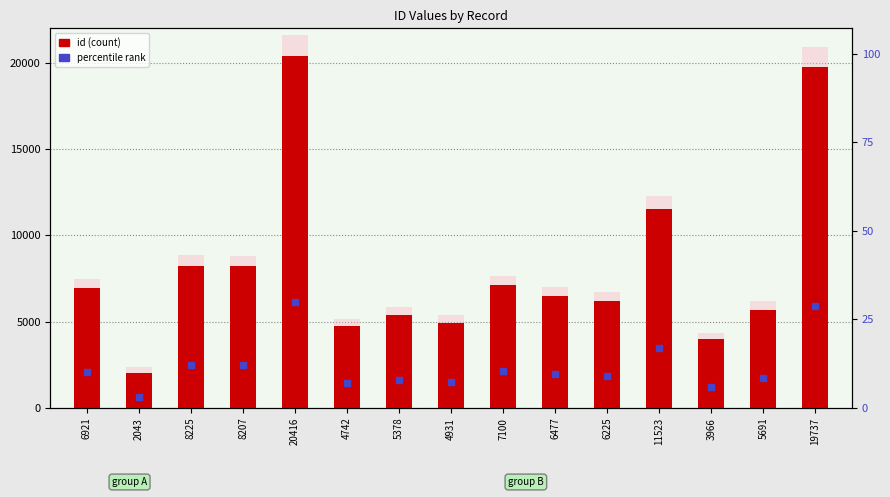

At how many categories does at least one series exceed 14510?

2